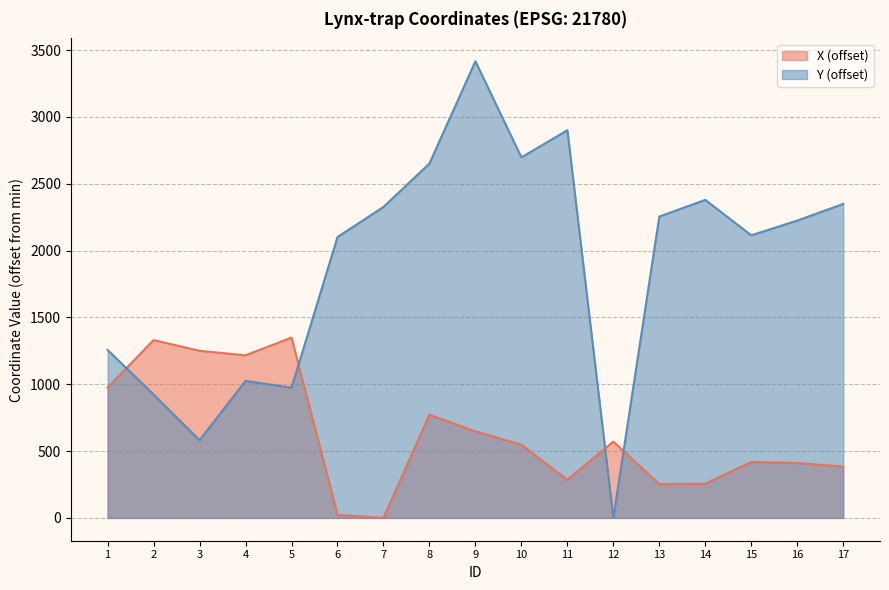

Between which two adjacent categories do X and Y first intersect?

1 and 2